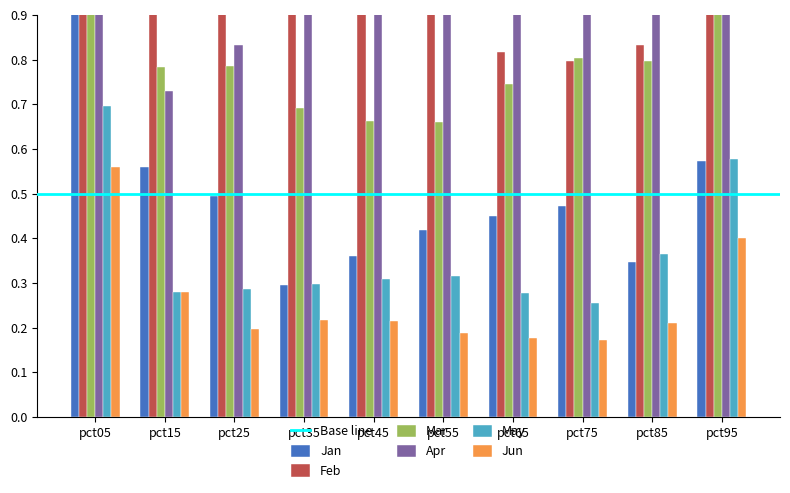

At which category is the sum across all series the highest?

pct05